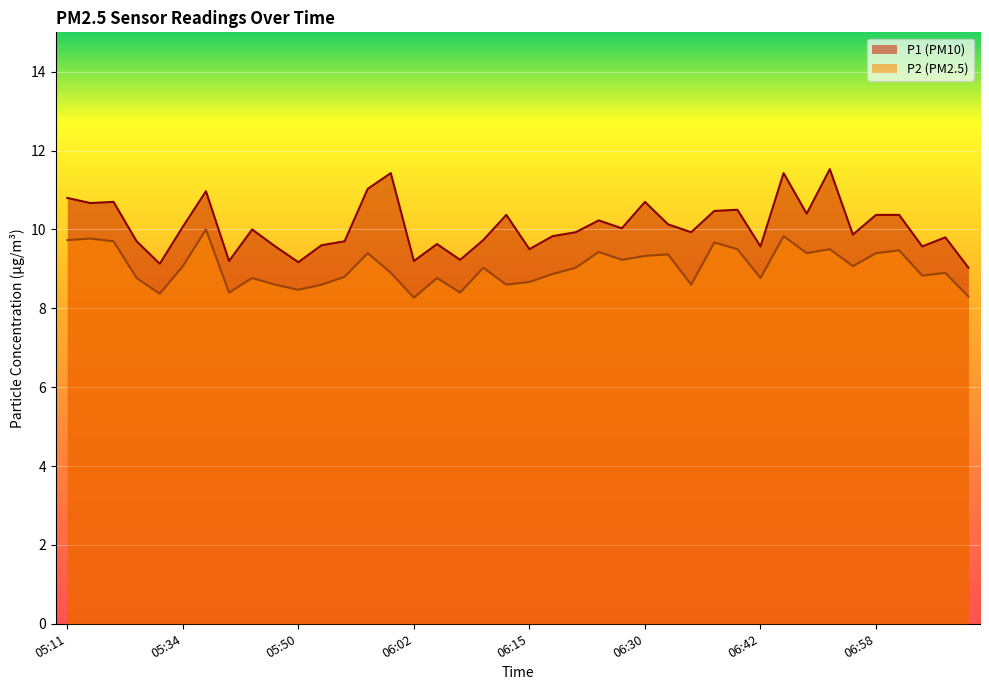

Is the value of P1 at 06:20 greater than the value of P2 at 06:13?

Yes